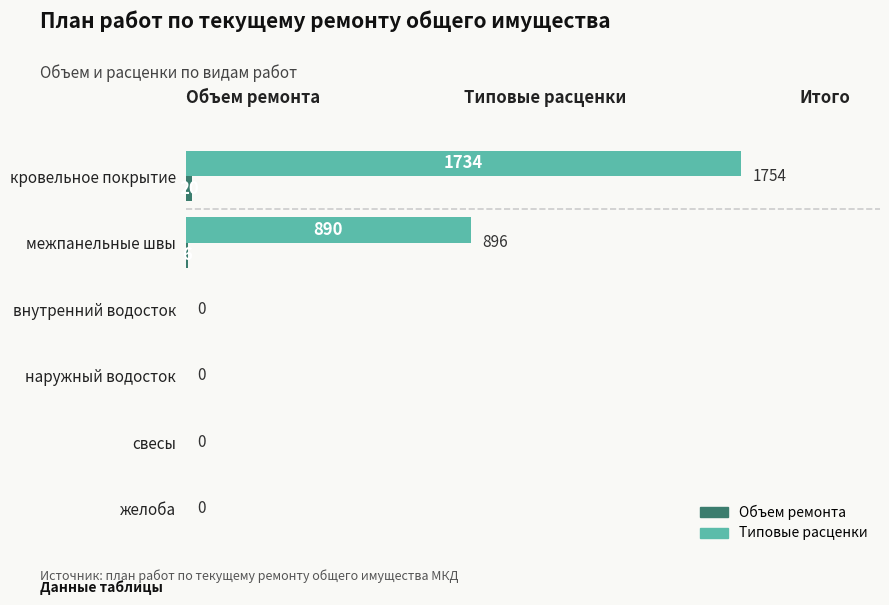

Which series changed the most between кровельное покрытие and внутренний водосток?

Типовые расценки